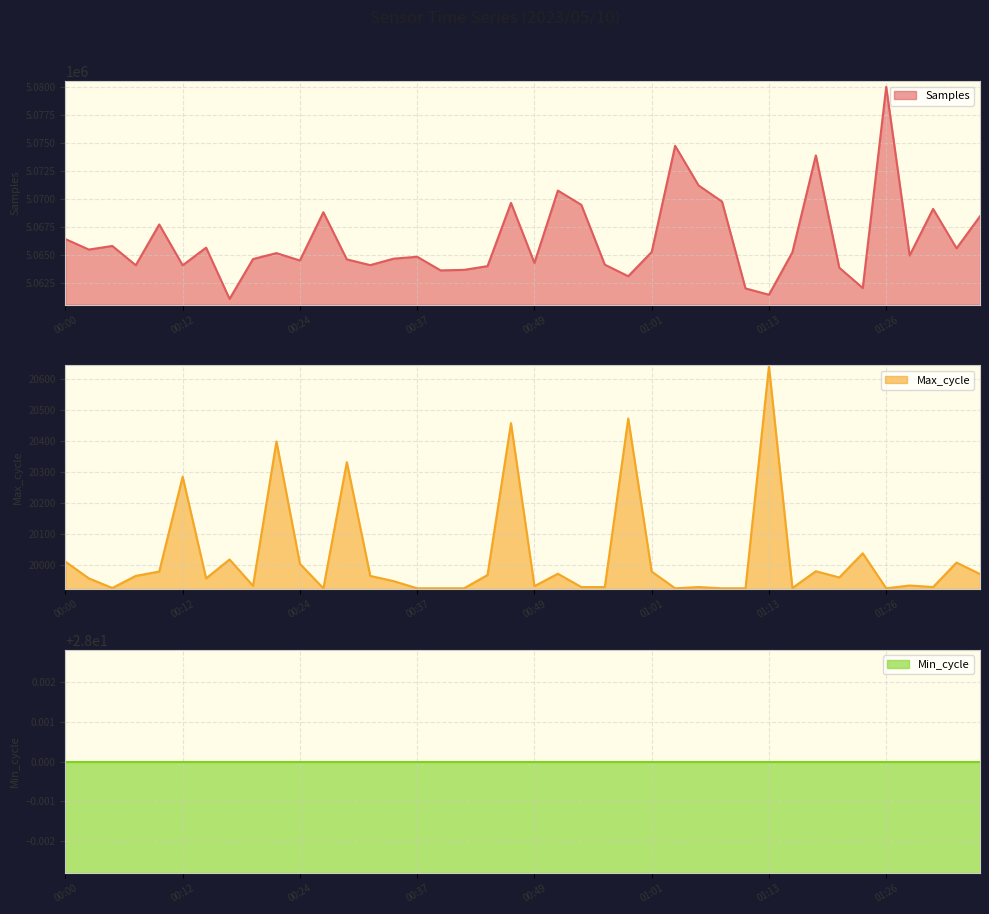

What is the approximate value of Samples at 01:08?

5069739